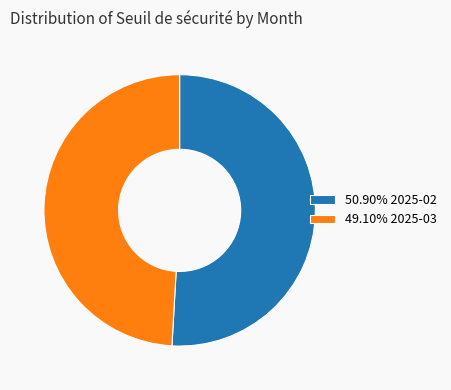

Is there a majority slice in this chart?

Yes